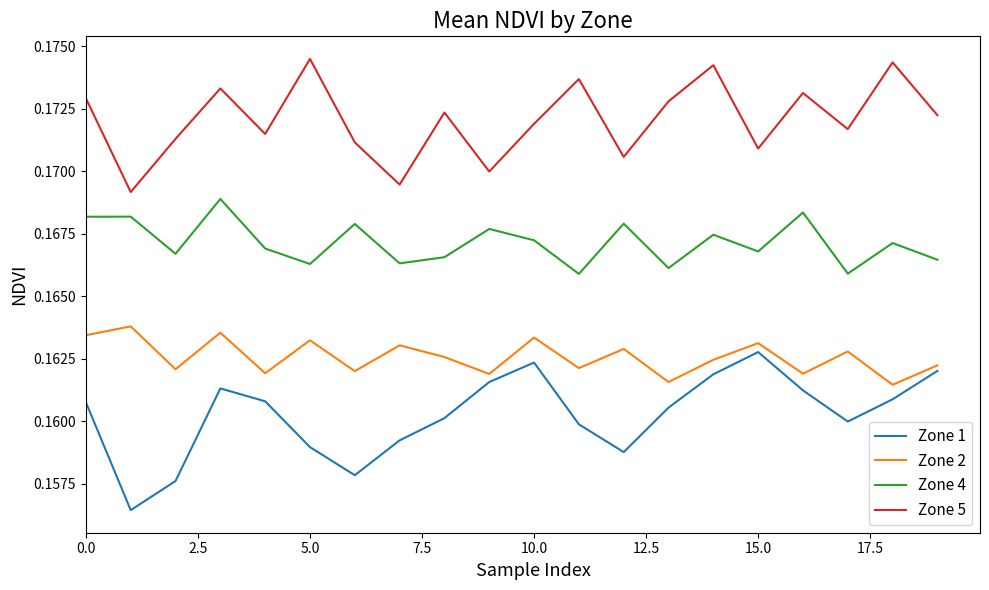

True or false: Zone 5 and Zone 1 intersect in this chart.

False